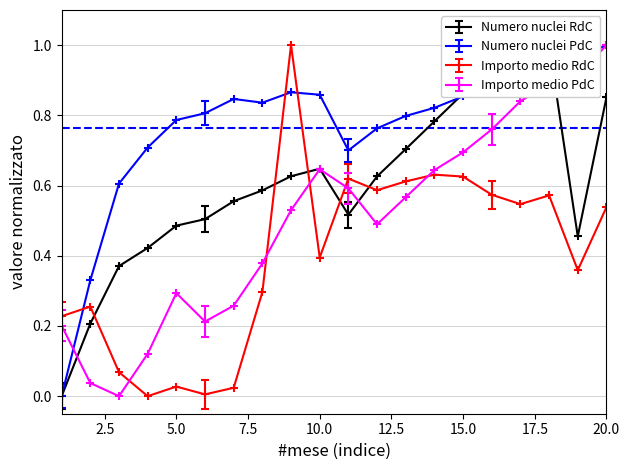

Where is the first local maximum for Importo medio PdC?

5.0